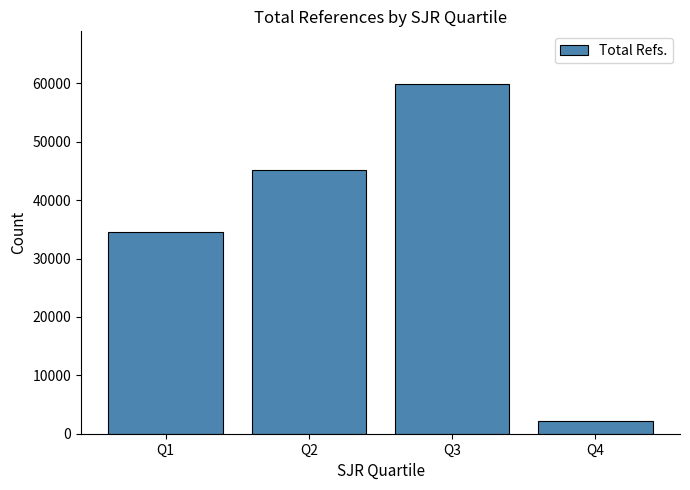

What is the approximate value at Q2?

45172